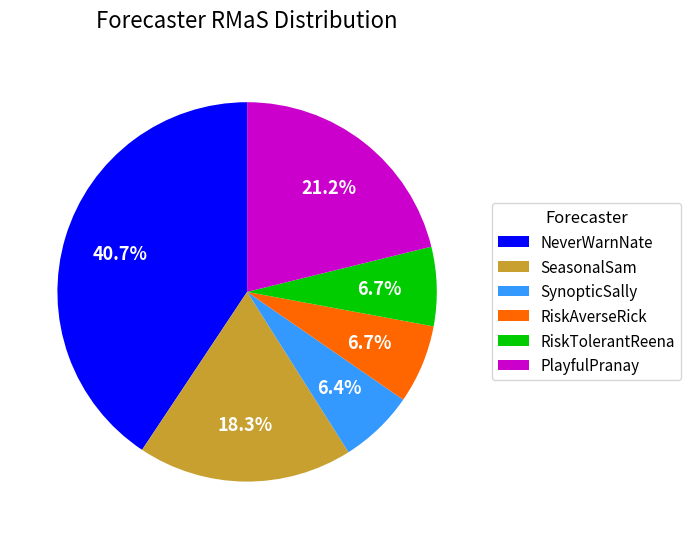

To the nearest percent, what is the difference between the largest and smallest slice percentages?

34%